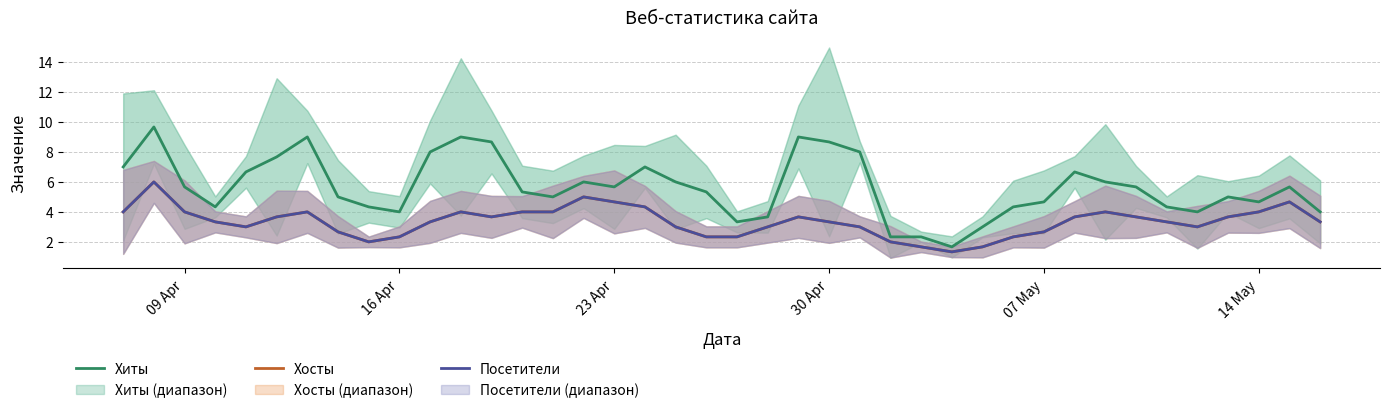

Is the value of Хосты at 23 greater than the value of Посетители at 34?

No